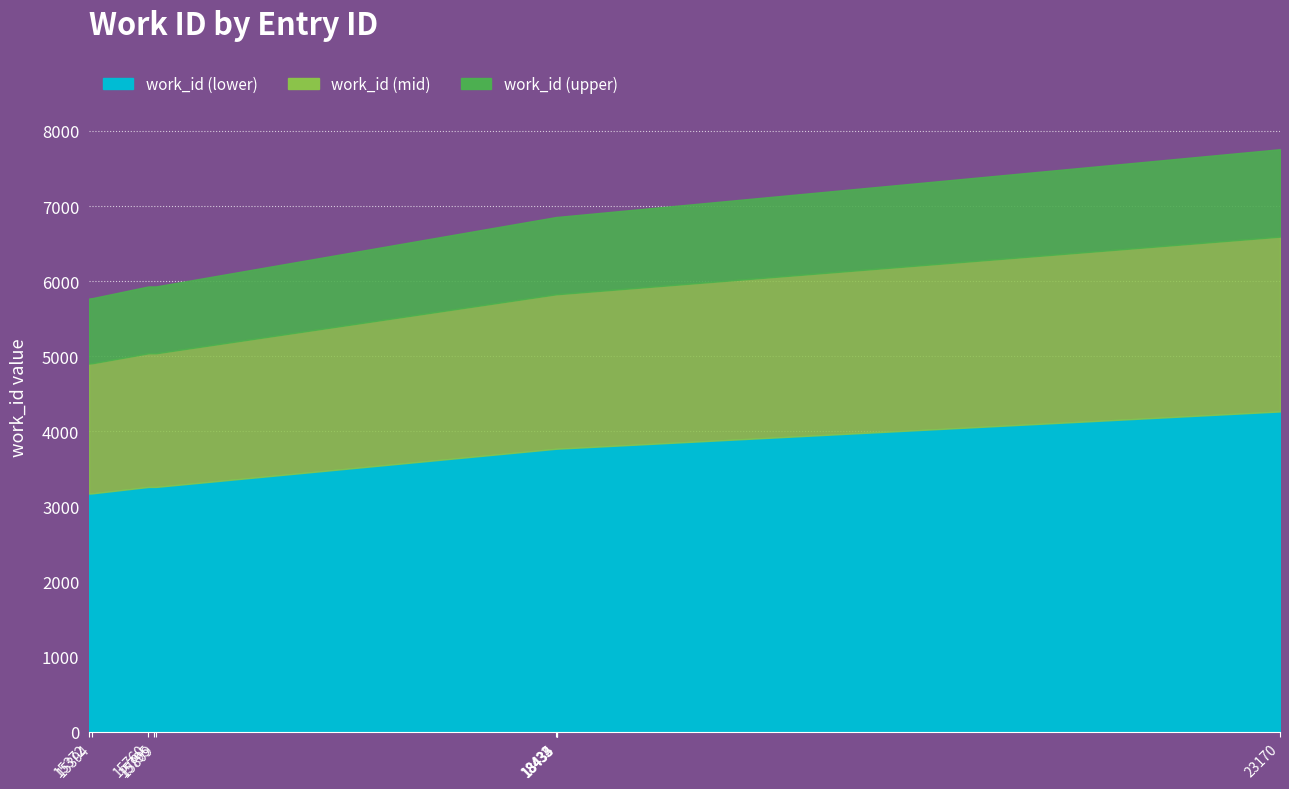

At which label does work_id reach its minimum?

15372